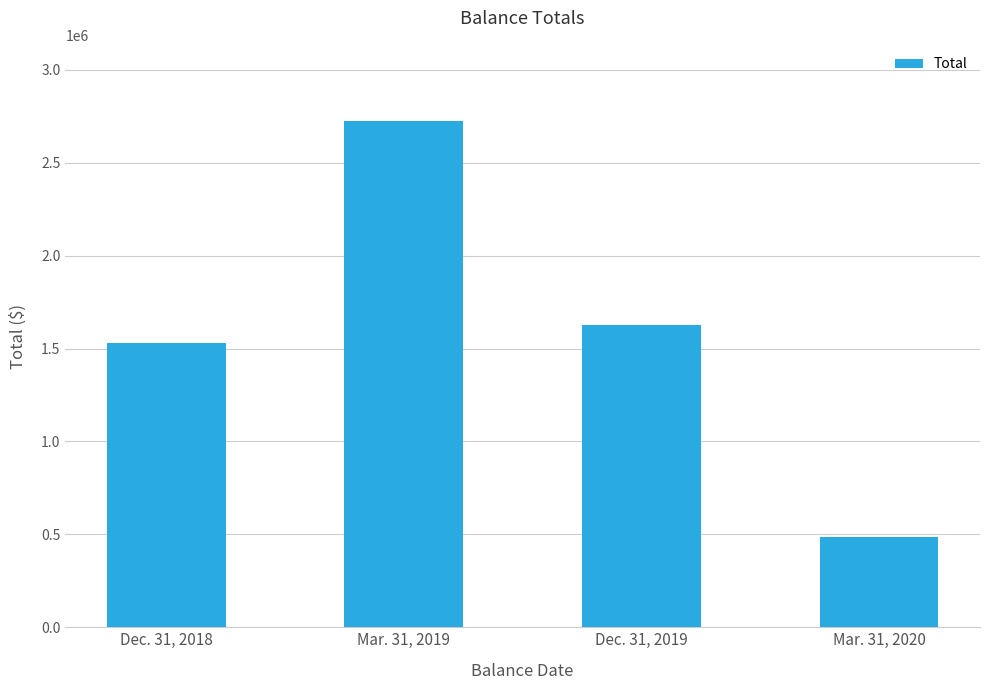

How many distinct data groups are displayed?

1